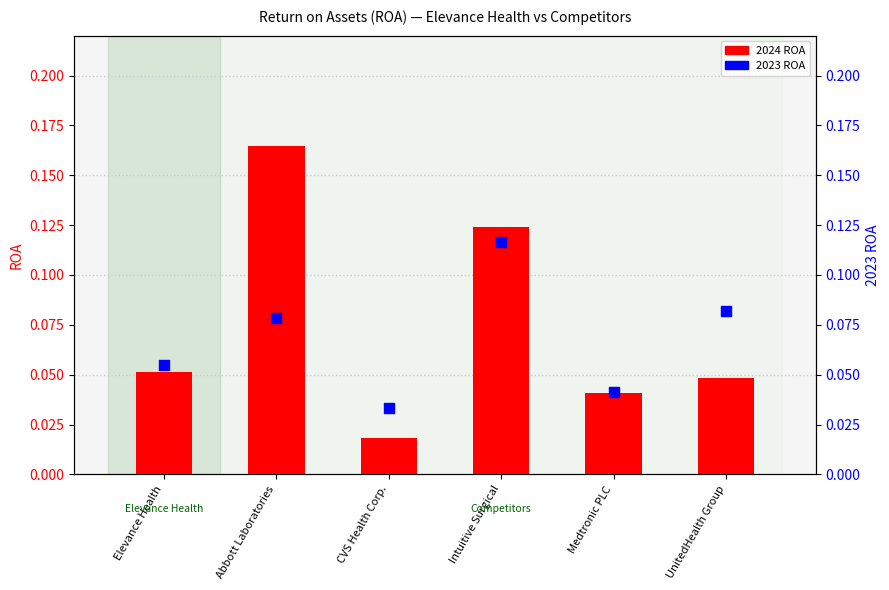

Which series contains the lowest Y value?

2024 ROA (count)